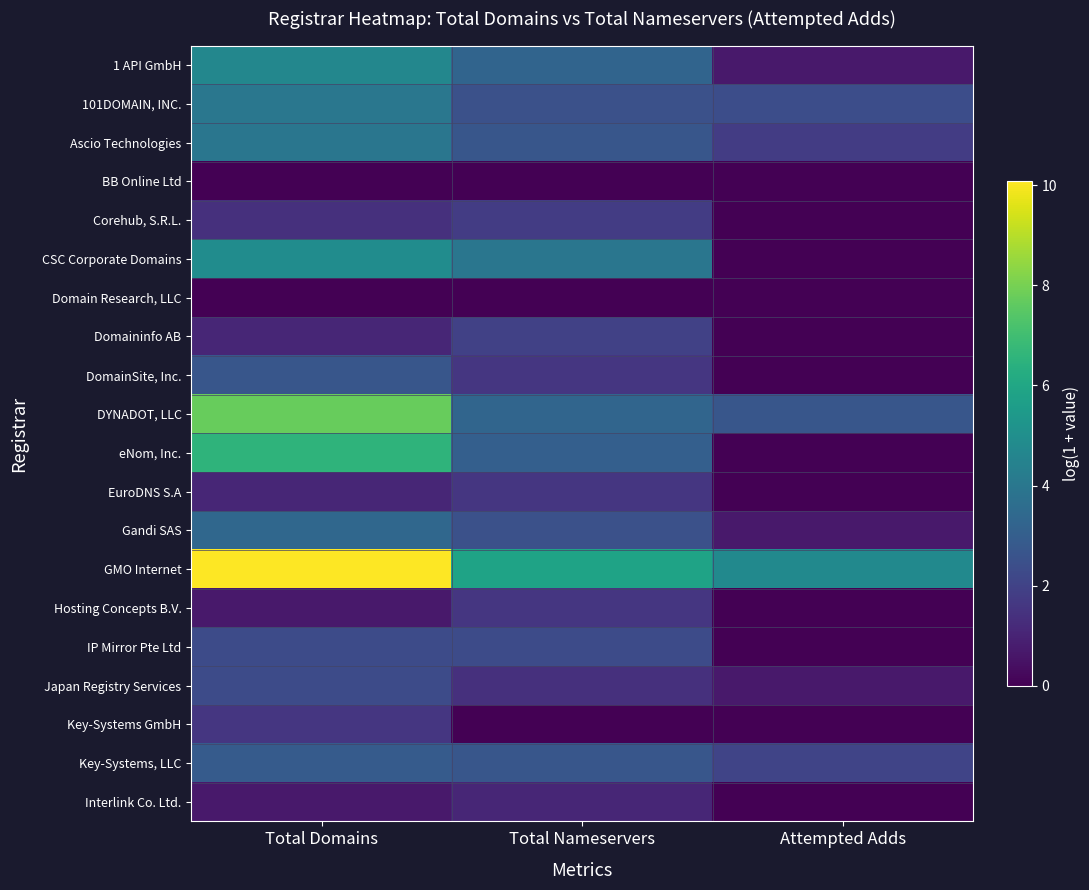

At Total Domains, list the series in order from smallest to largest.

BB Online Ltd, Domain Research, LLC, Hosting Concepts B.V., Interlink Co. Ltd., Domaininfo AB, EuroDNS S.A, Corehub, S.R.L., Key-Systems GmbH, IP Mirror Pte Ltd, Japan Registry Services, DomainSite, Inc., Key-Systems, LLC, Gandi SAS, Ascio Technologies, 101DOMAIN, INC., 1 API GmbH, CSC Corporate Domains, eNom, Inc., DYNADOT, LLC, GMO Internet